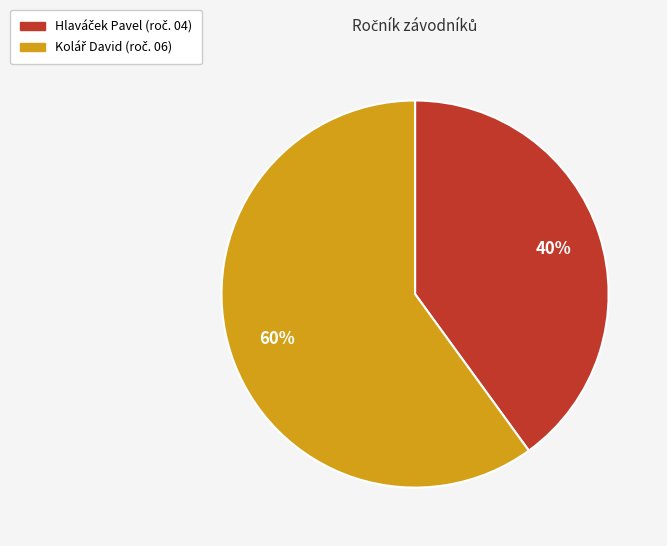

How many slices are in this pie chart?

2